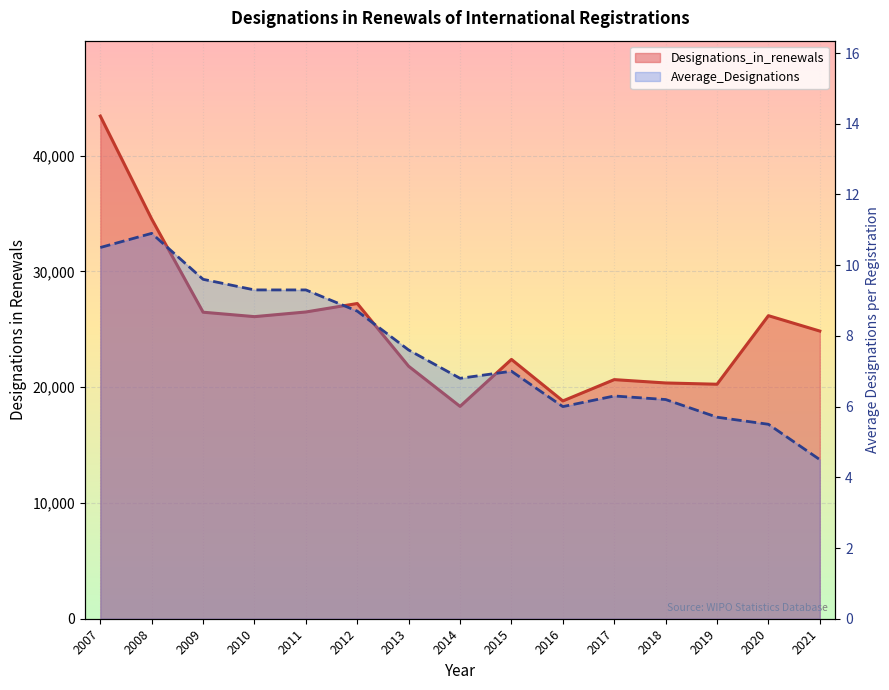

Which series has the widest spread of values?

Designations_in_renewals